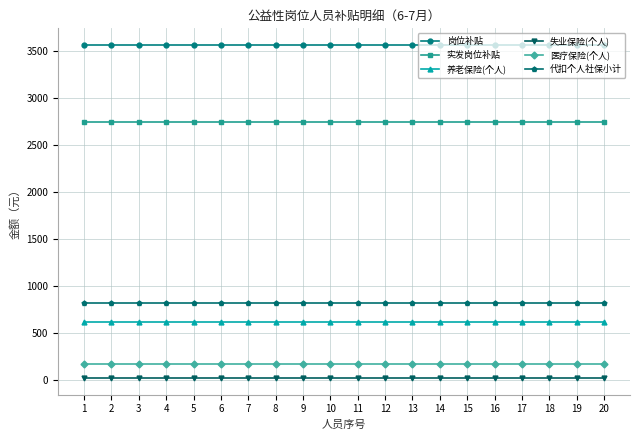

Rank the series at 7 from lowest to highest value.

失业保险(个人), 医疗保险(个人), 养老保险(个人), 代扣个人社保小计, 实发岗位补贴, 岗位补贴